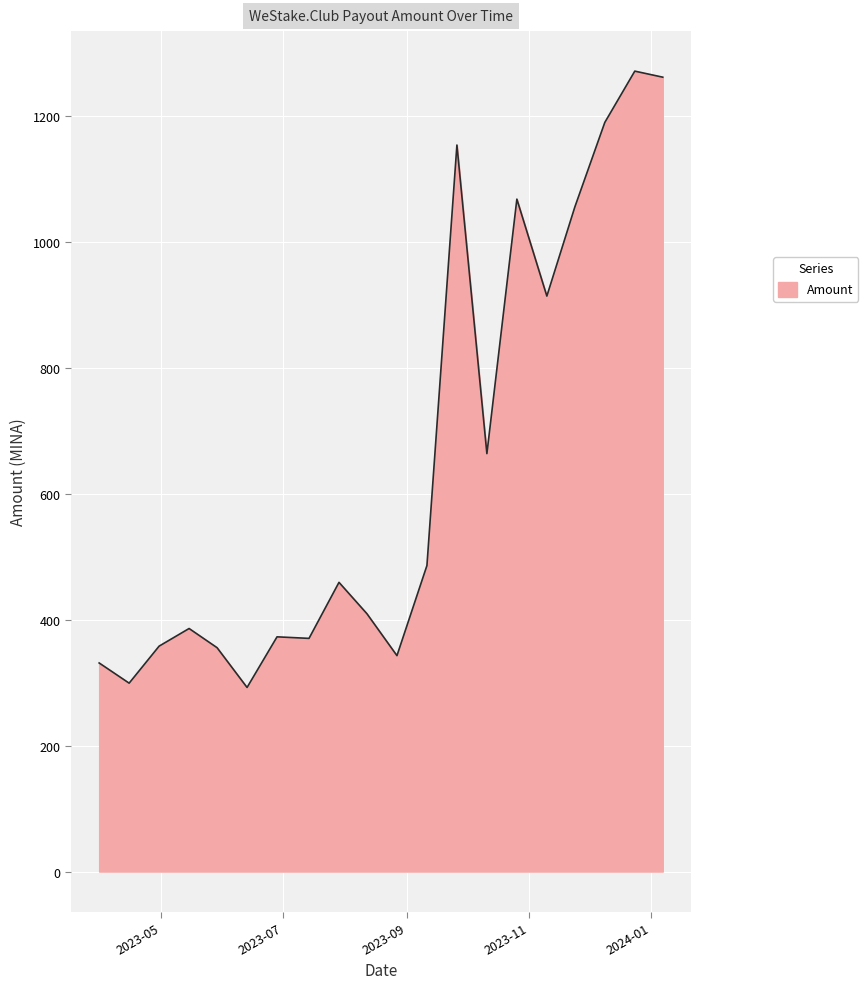

What is the difference between the maximum and minimum values?

978.3